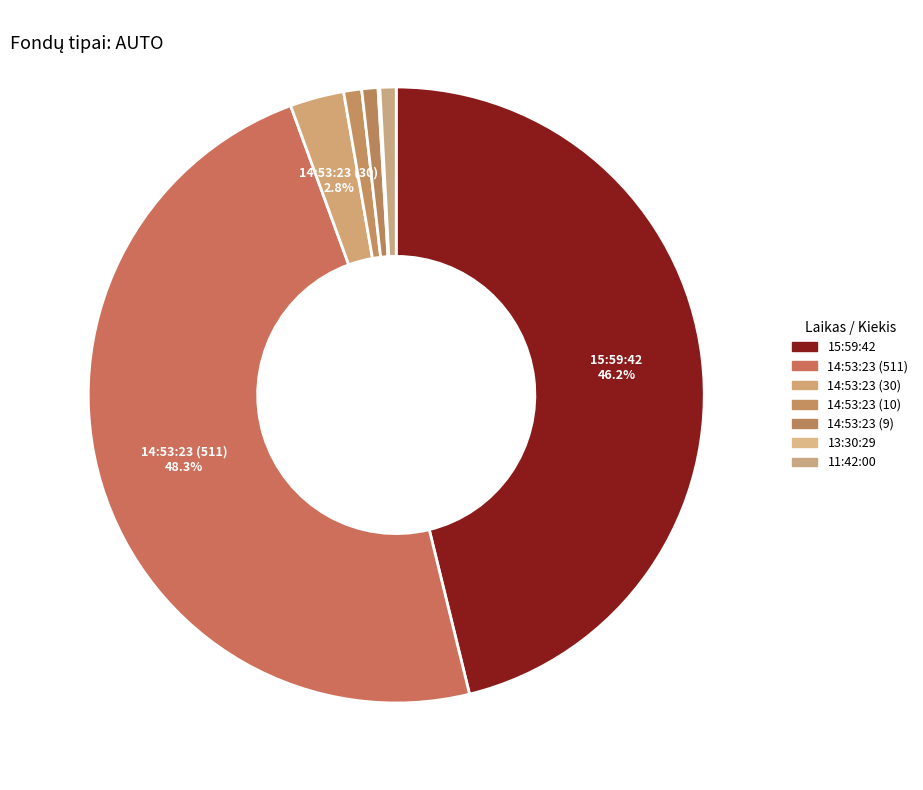

What percentage is the 14:53:23 (10) slice, to the nearest percent?

1%